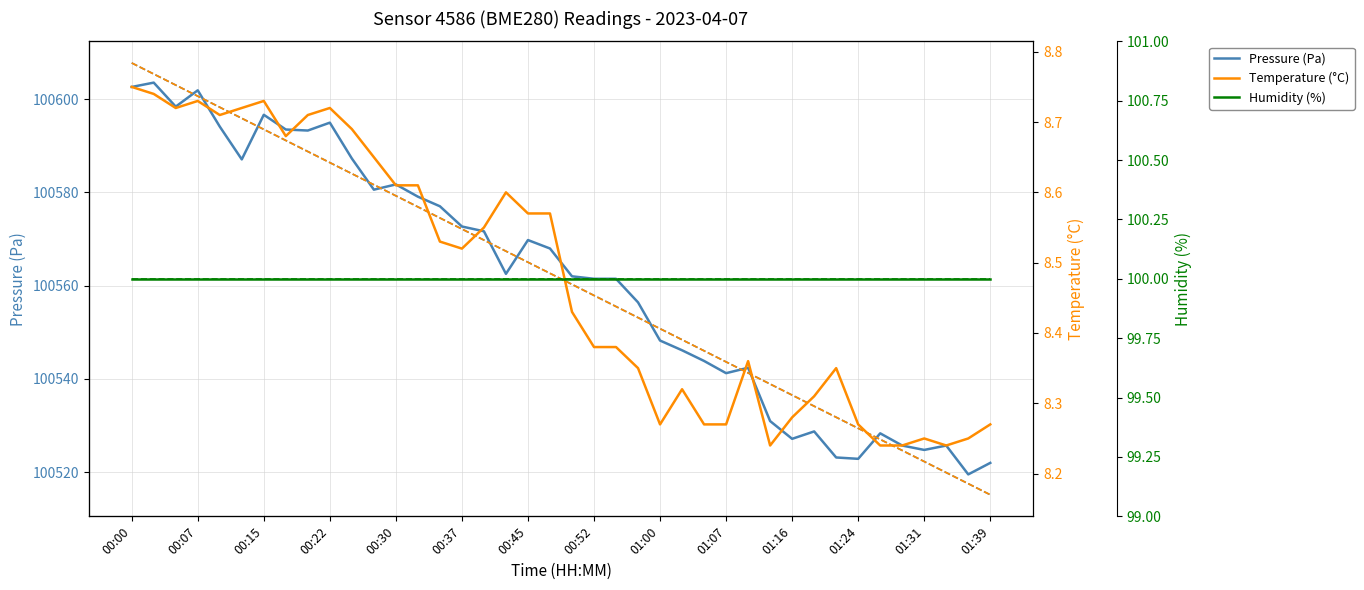

What is the value of the Humidity (%) point at the 23rd from the left?

100.0